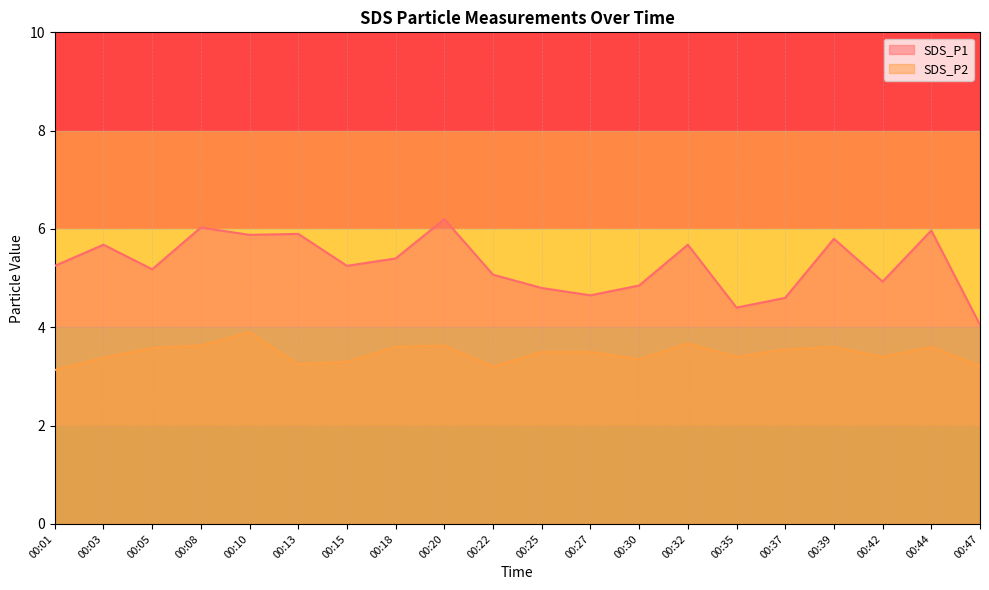

The SDS_P2 series shows 3.4 at 00:03. True or false?

True